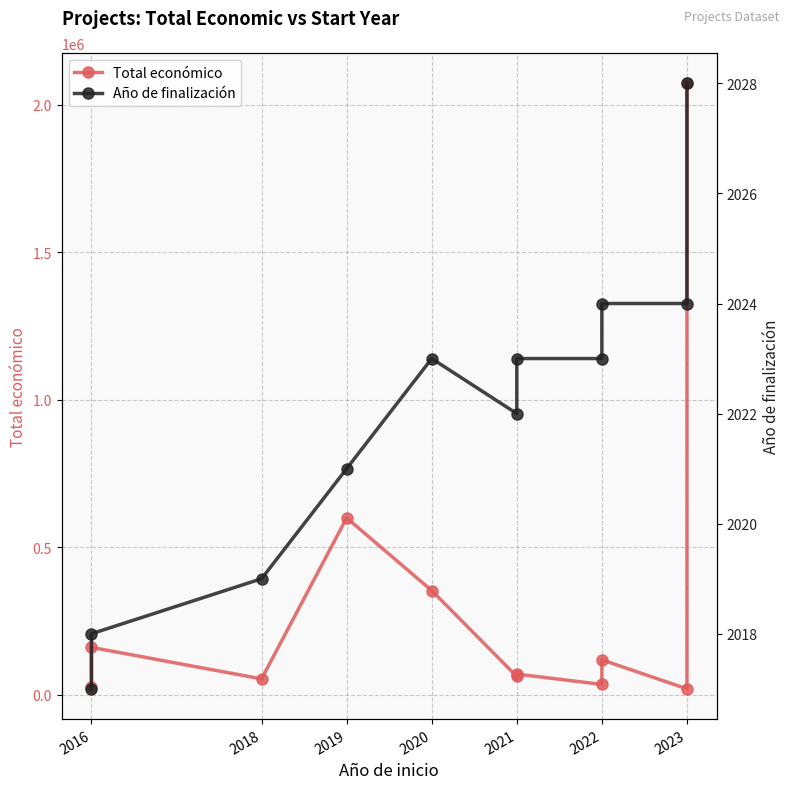

The Año de finalización series shows 2691 at 2021. True or false?

False